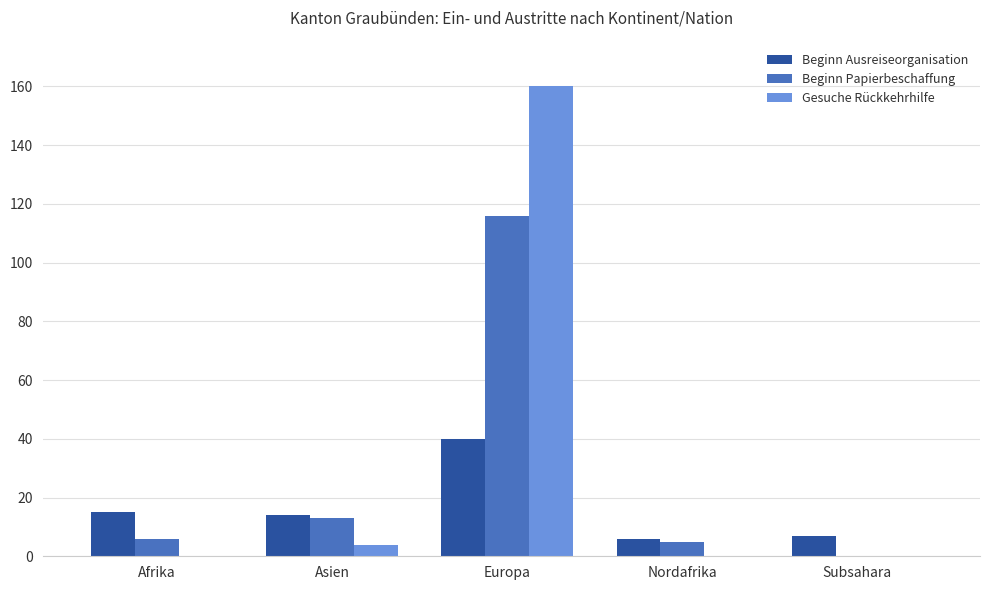

What are all the series names shown in the legend?

Beginn Ausreiseorganisation, Beginn Papierbeschaffung, Gesuche Rückkehrhilfe